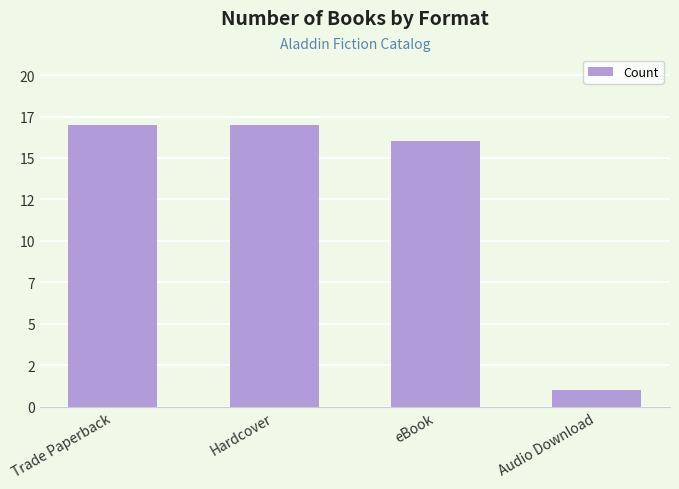

What position from the left is Audio Download?

4